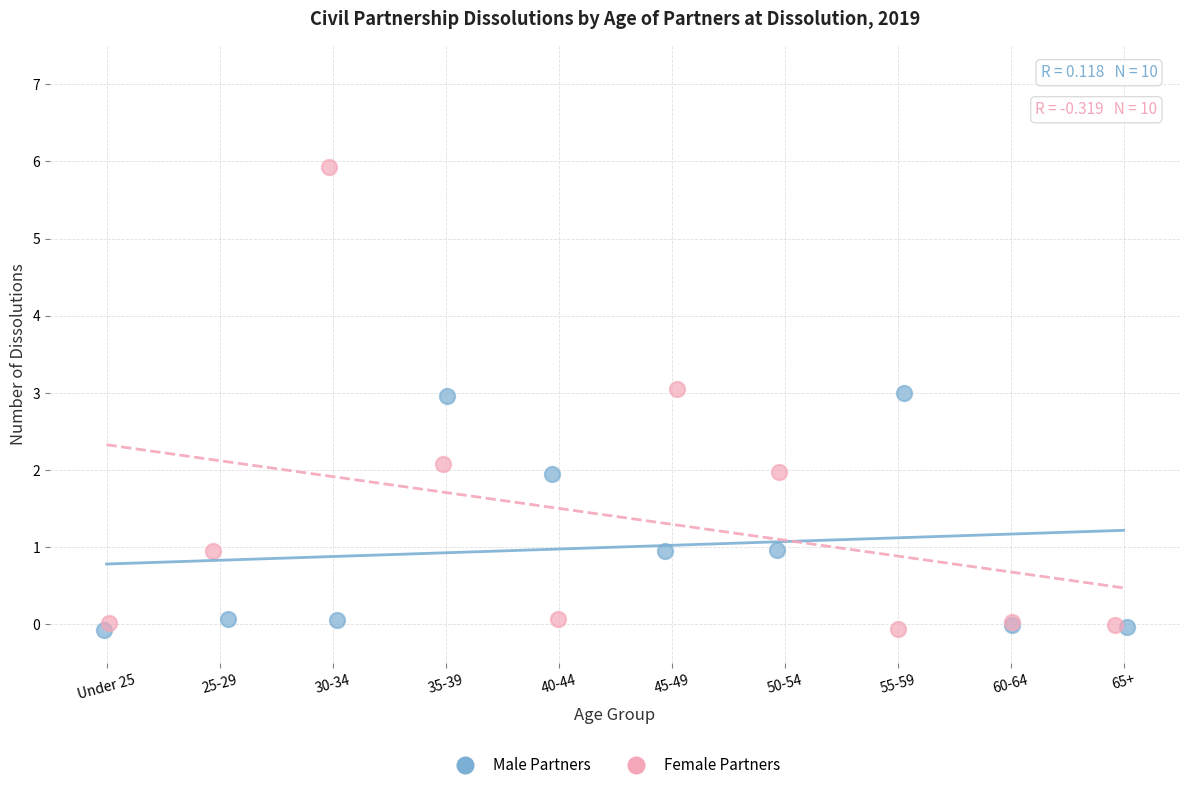

Which series contains the highest Y value?

Female Partners